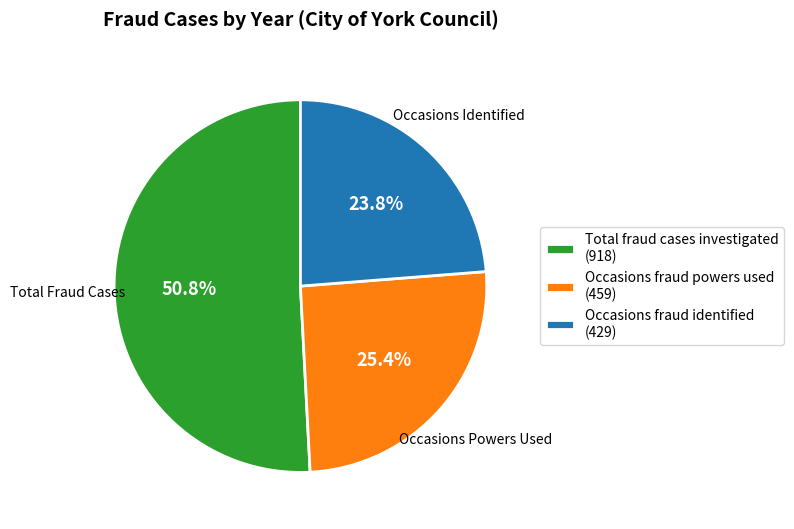

To the nearest percent, what is the difference between the largest and smallest slice percentages?

27%